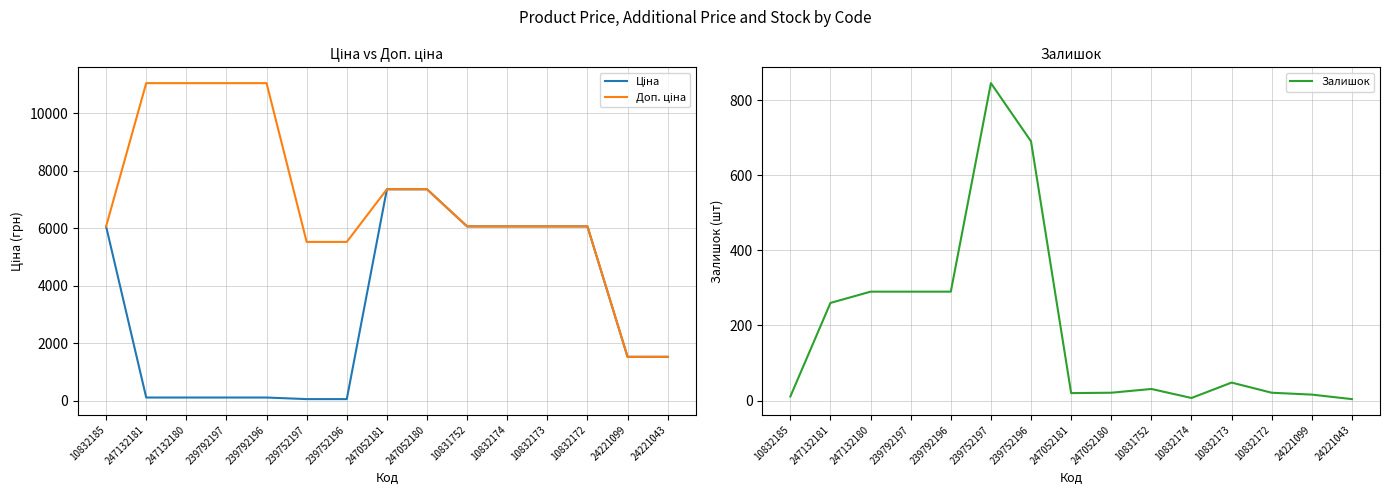

What is the sum of the Доп. ціна values at 10832172 and 247052180?

13427.4